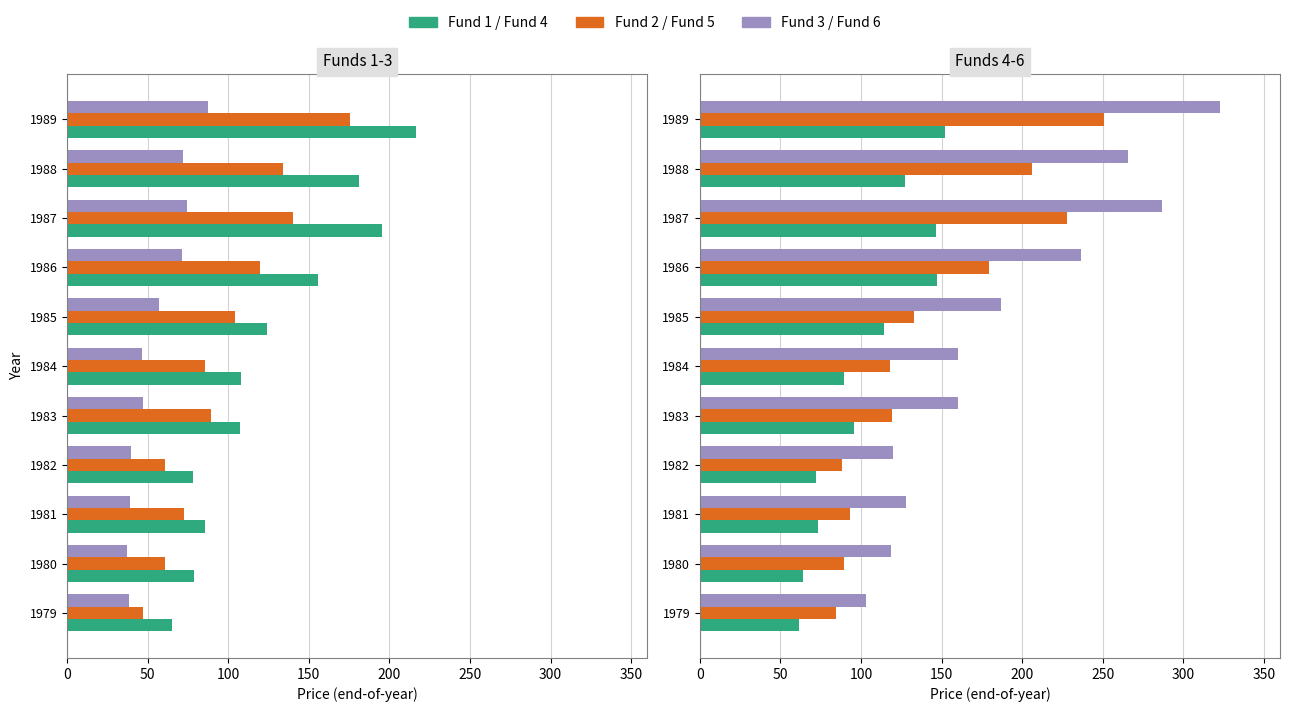

What is the highest value of the Fund 1 series?

216.2